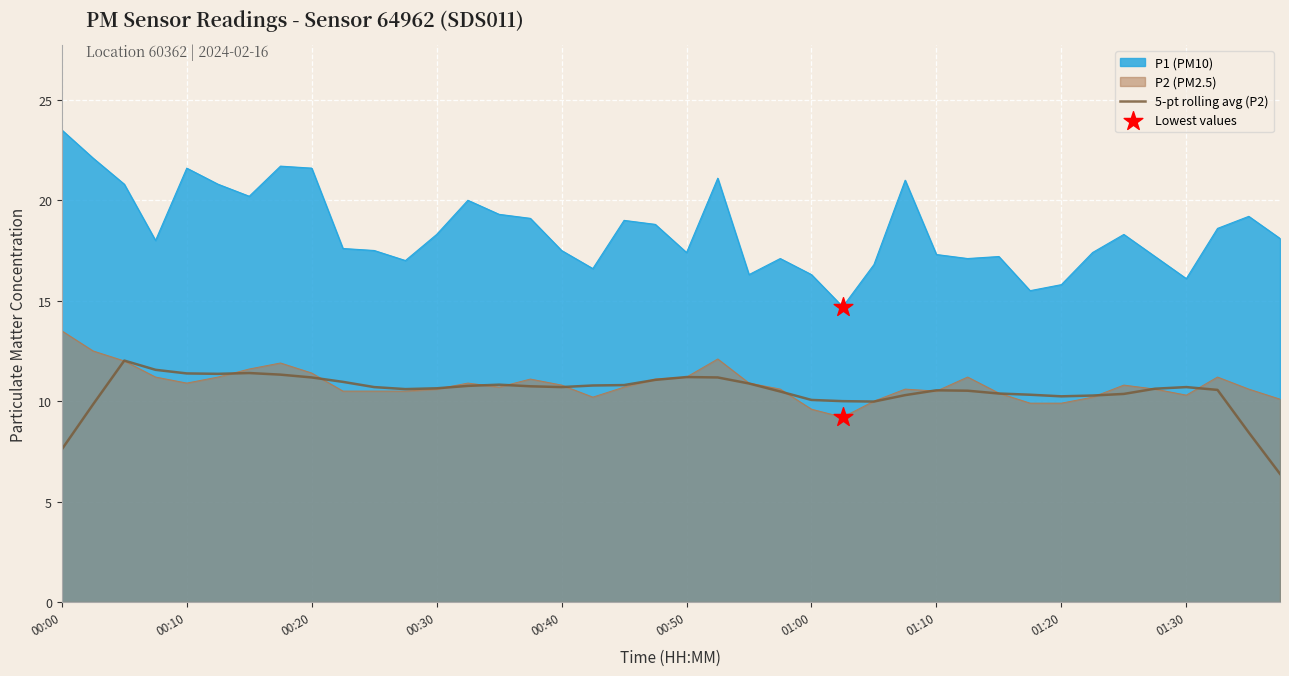

At how many categories does at least one series exceed 21?

6